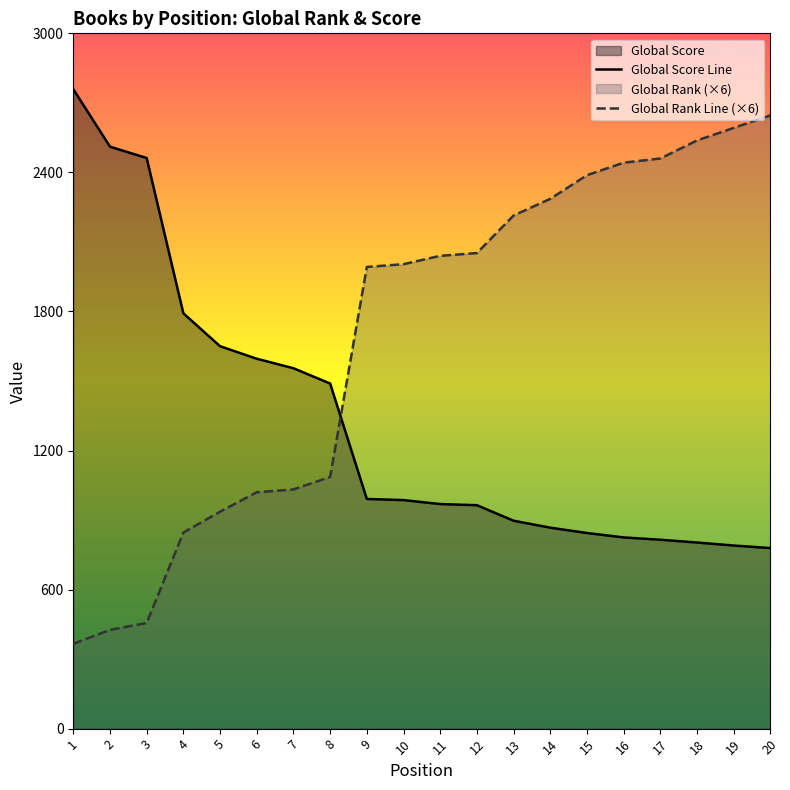

What is the minimum value shown in the chart?

366